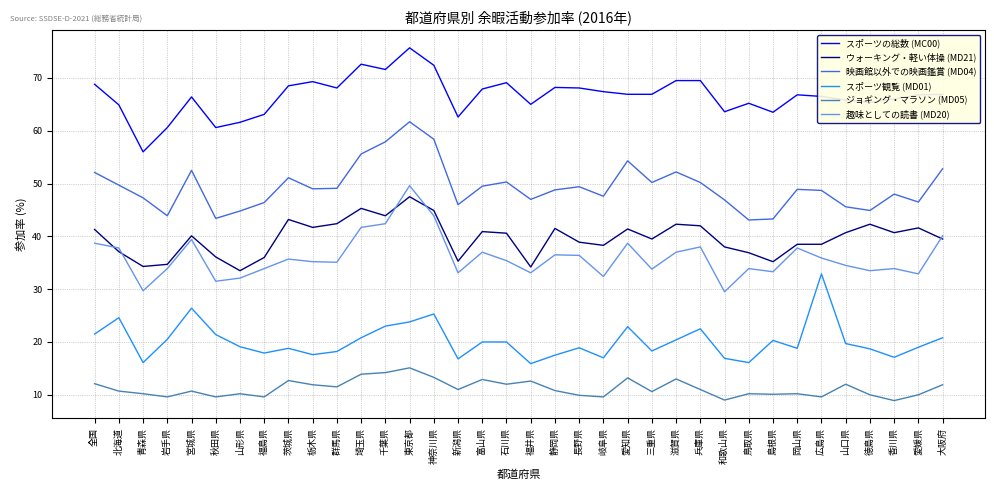

Where does the 映画館以外での映画鑑賞 (MD04) series first go above 49?

全国